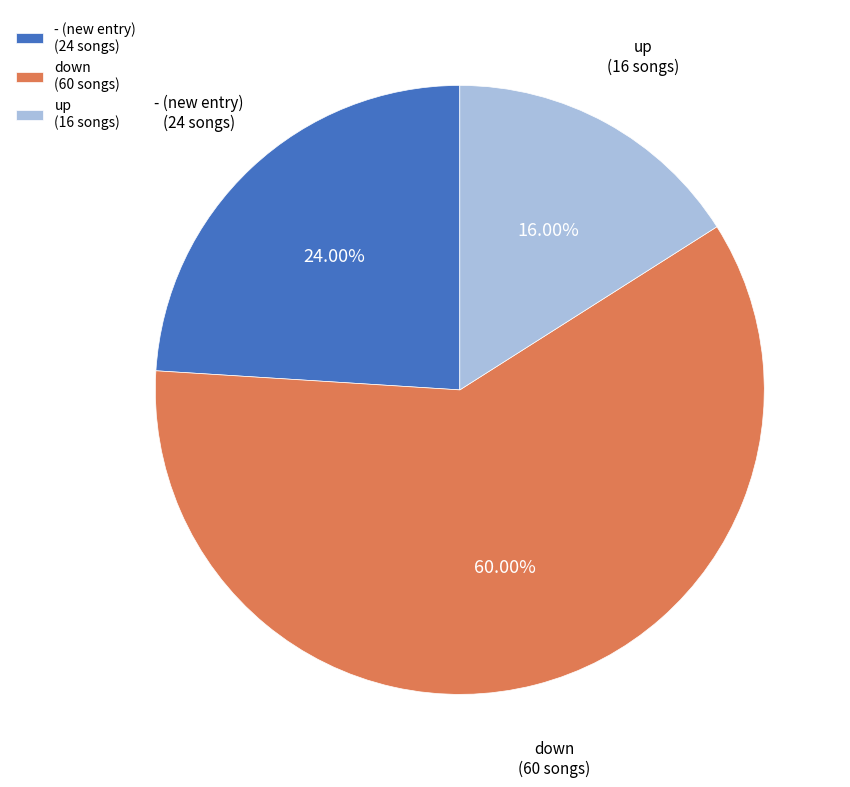

What is the smallest slice in the pie chart?

up